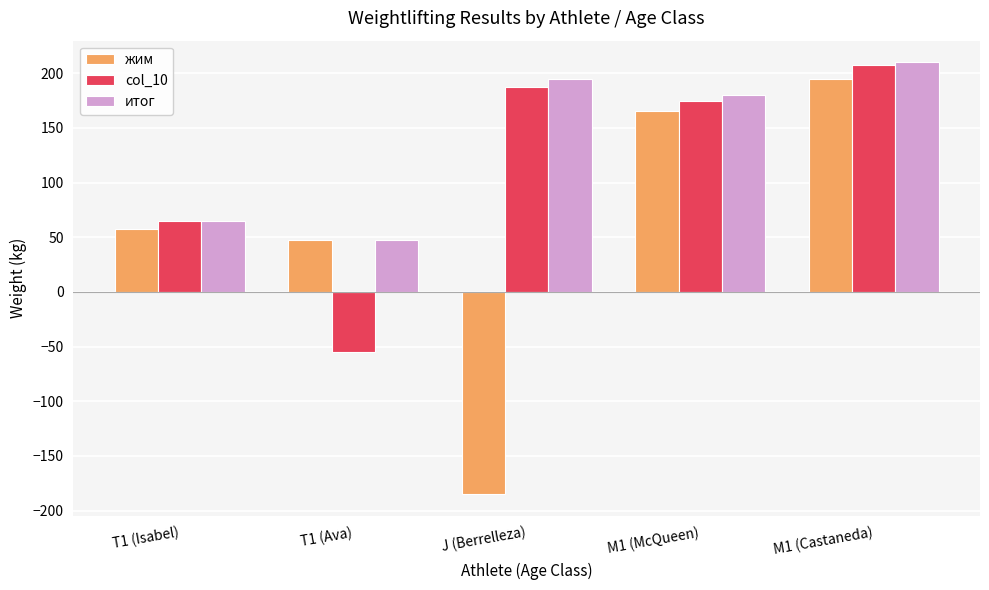

What are all the series names shown in the legend?

жим, col_10, итог